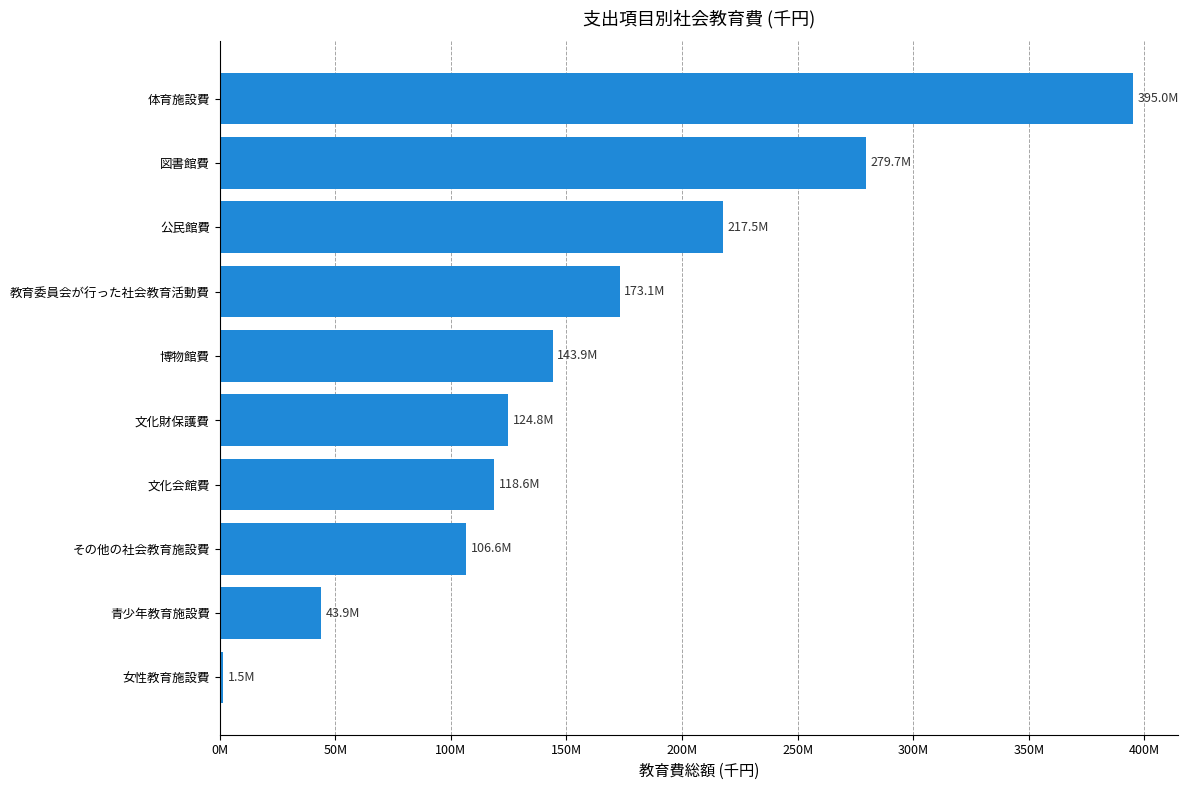

Are the bars horizontal?

Yes